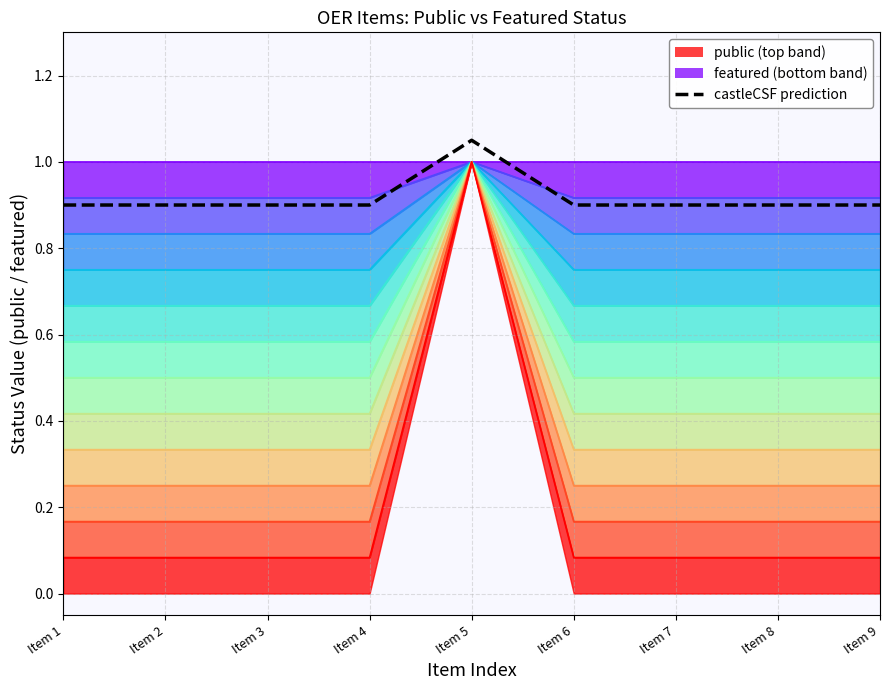

What is the maximum value shown in the chart?

1.1